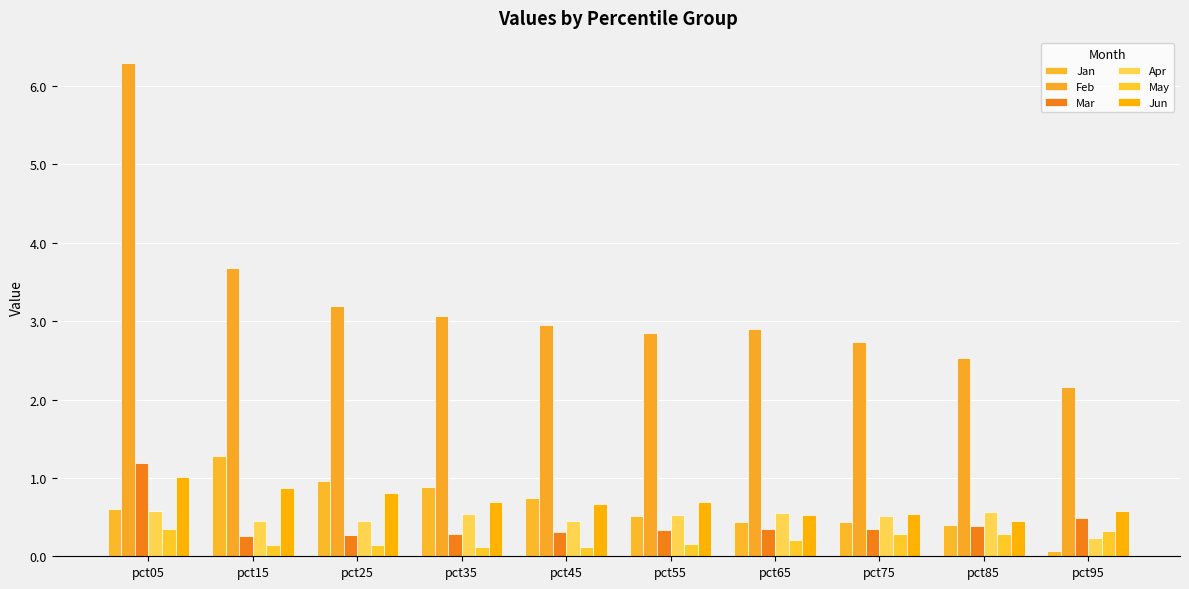

The value of May at pct95 is 0.3. True or false?

True